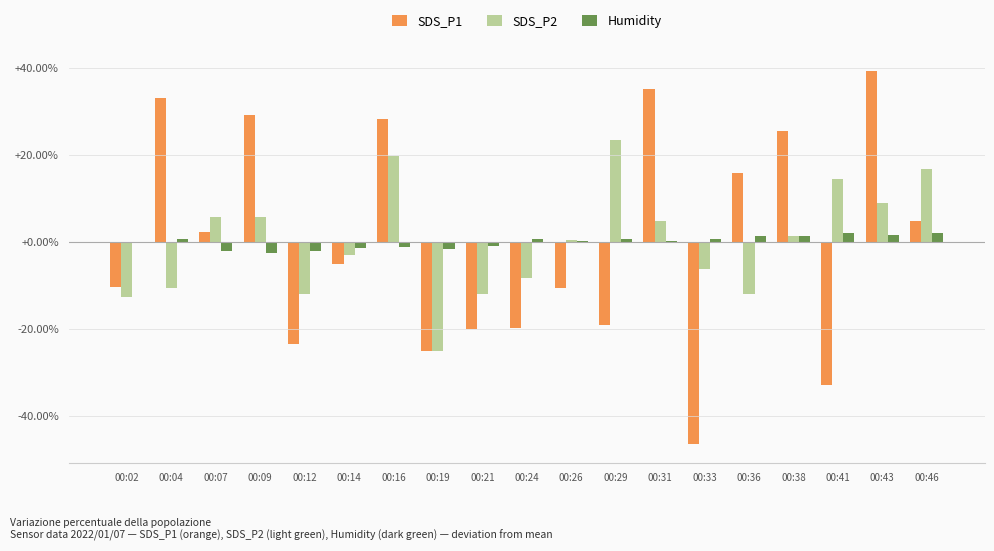

At which label does SDS_P2 first exceed 0?

00:07